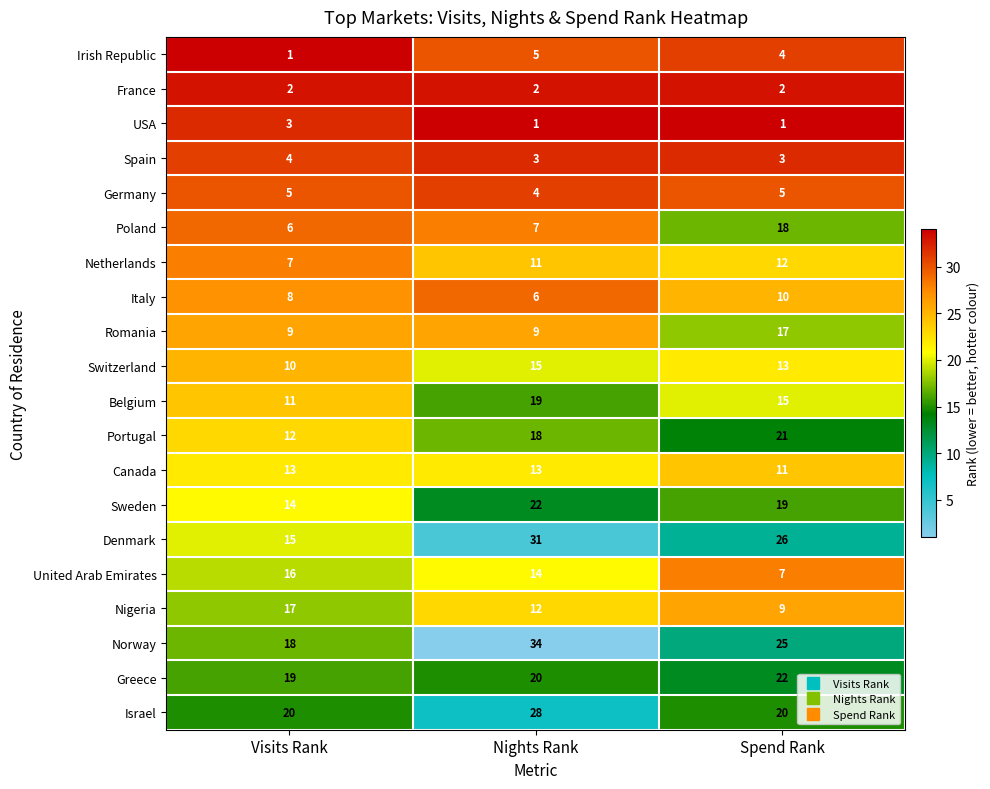

Rank the series at Visits Rank from lowest to highest value.

Irish Republic, France, USA, Spain, Germany, Poland, Netherlands, Italy, Romania, Switzerland, Belgium, Portugal, Canada, Sweden, Denmark, United Arab Emirates, Nigeria, Norway, Greece, Israel